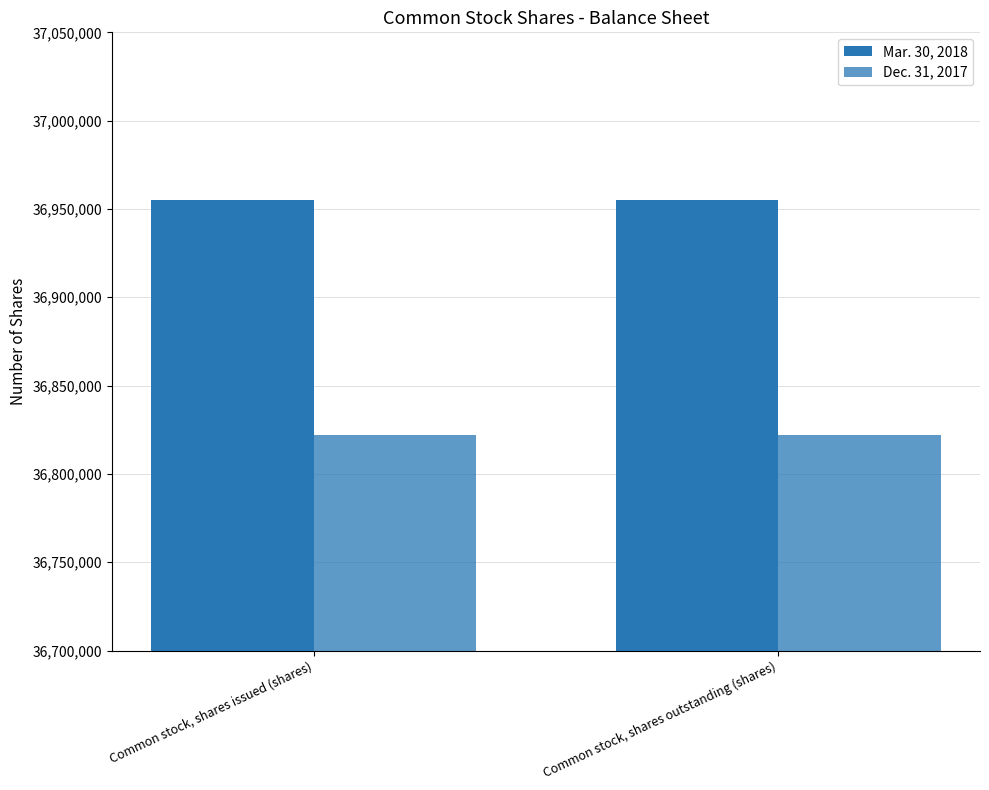

Rank the series at Common stock, shares issued (shares) from highest to lowest value.

Mar. 30, 2018, Dec. 31, 2017